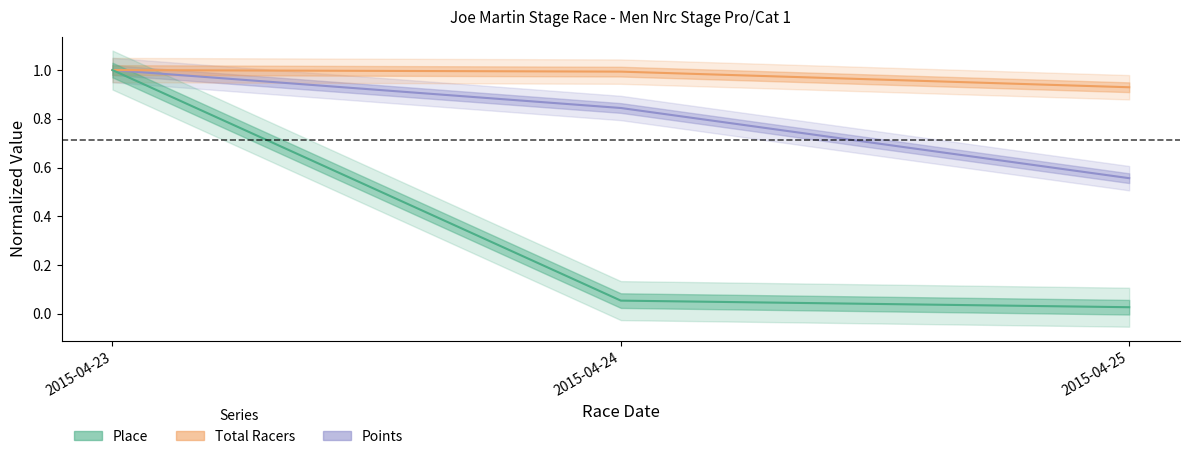

Which series changed the most between 2015-04-23 and 2015-04-24?

Place